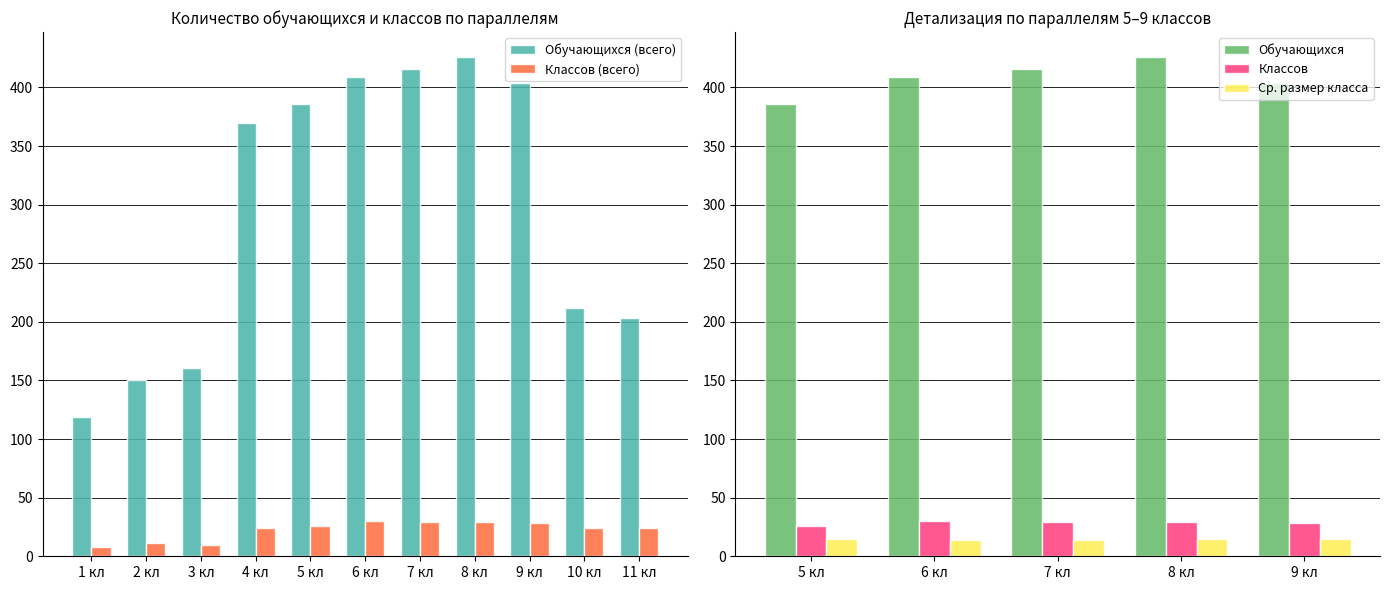

What is the difference between the second highest and second lowest values in the Обучающихся (всего) series?

266